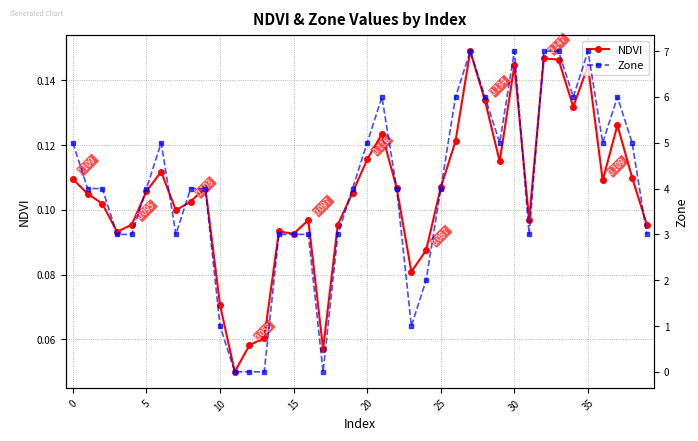

Reading left to right, transcribe all the data shown in this chart.

NDVI: 0.1	0.1	0.1	0.1	0.1	0.1	0.1	0.1	0.1	0.1	0.1	0.0	0.1	0.1	0.1	0.1	0.1	0.1	0.1	0.1	0.1	0.1	0.1	0.1	0.1	0.1	0.1	0.1	0.1	0.1	0.1	0.1	0.1	0.1	0.1	0.1	0.1	0.1	0.1	0.1
Zone: 5.0	4.0	4.0	3.0	3.0	4.0	5.0	3.0	4.0	4.0	1.0	0.0	0.0	0.0	3.0	3.0	3.0	0.0	3.0	4.0	5.0	6.0	4.0	1.0	2.0	4.0	6.0	7.0	6.0	5.0	7.0	3.0	7.0	7.0	6.0	7.0	5.0	6.0	5.0	3.0